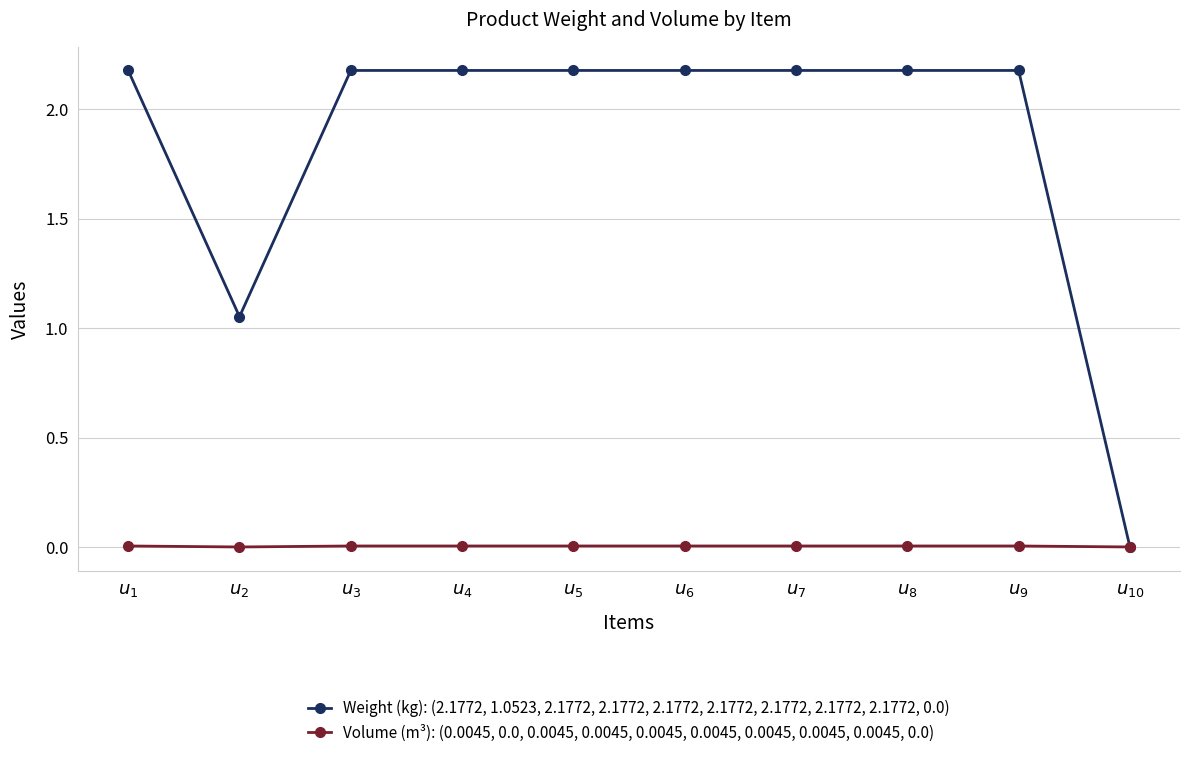

What is the greatest value displayed?

2.2